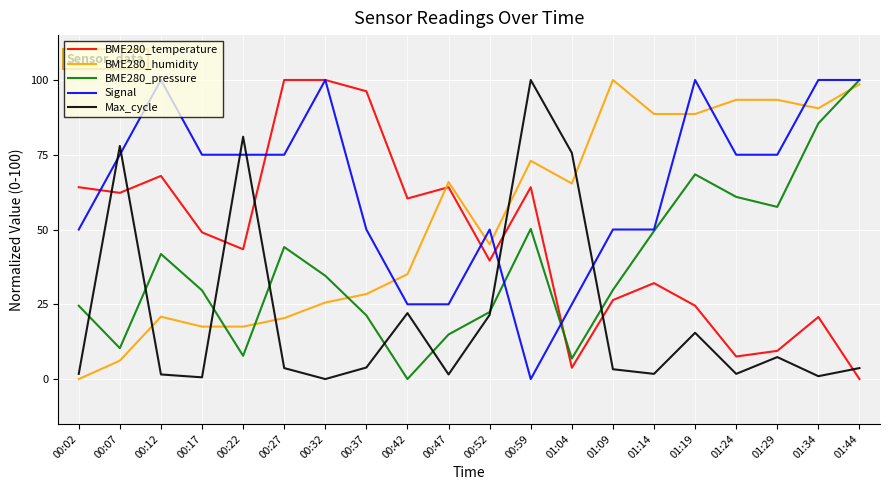

Where do BME280_pressure and Signal first cross each other?

00:52 and 00:59